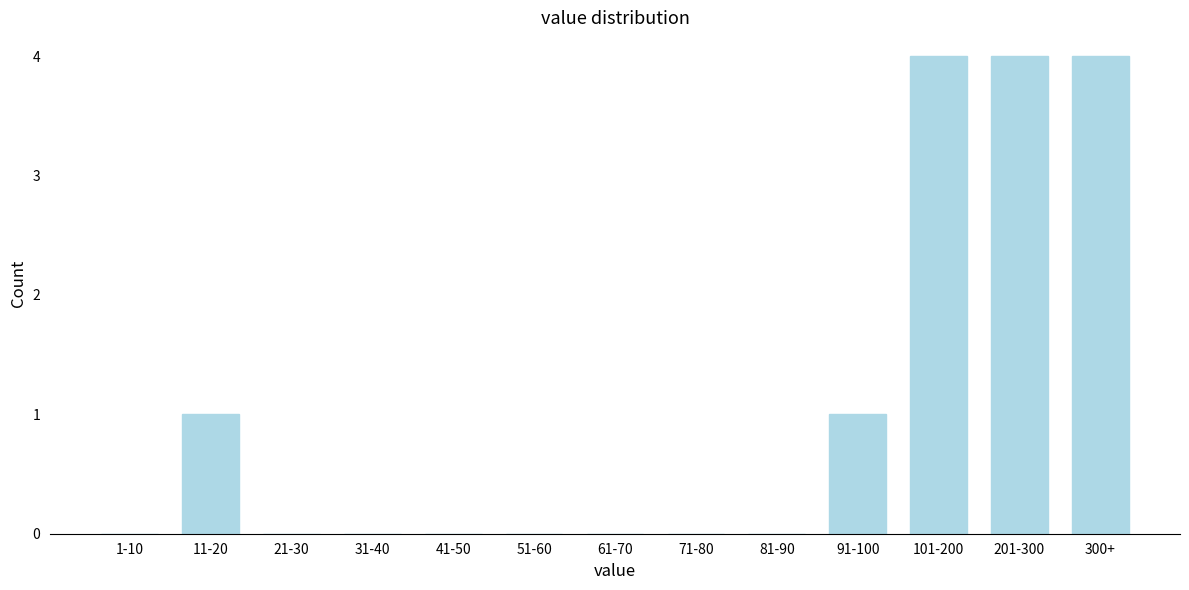

Reading left to right, what are all the values shown in this chart?

1-10=0	11-20=1	21-30=0	31-40=0	41-50=0	51-60=0	61-70=0	71-80=0	81-90=0	91-100=1	101-200=4	201-300=4	300+=4